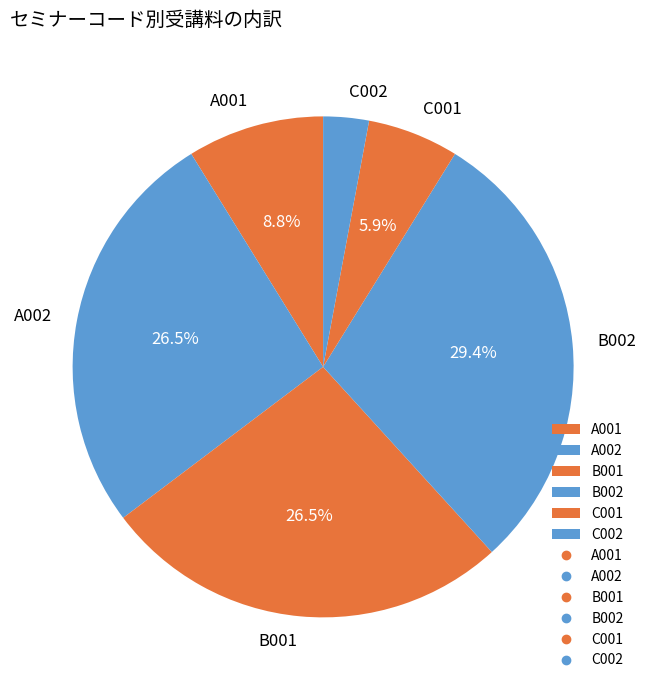

Which slice is the largest?

B002